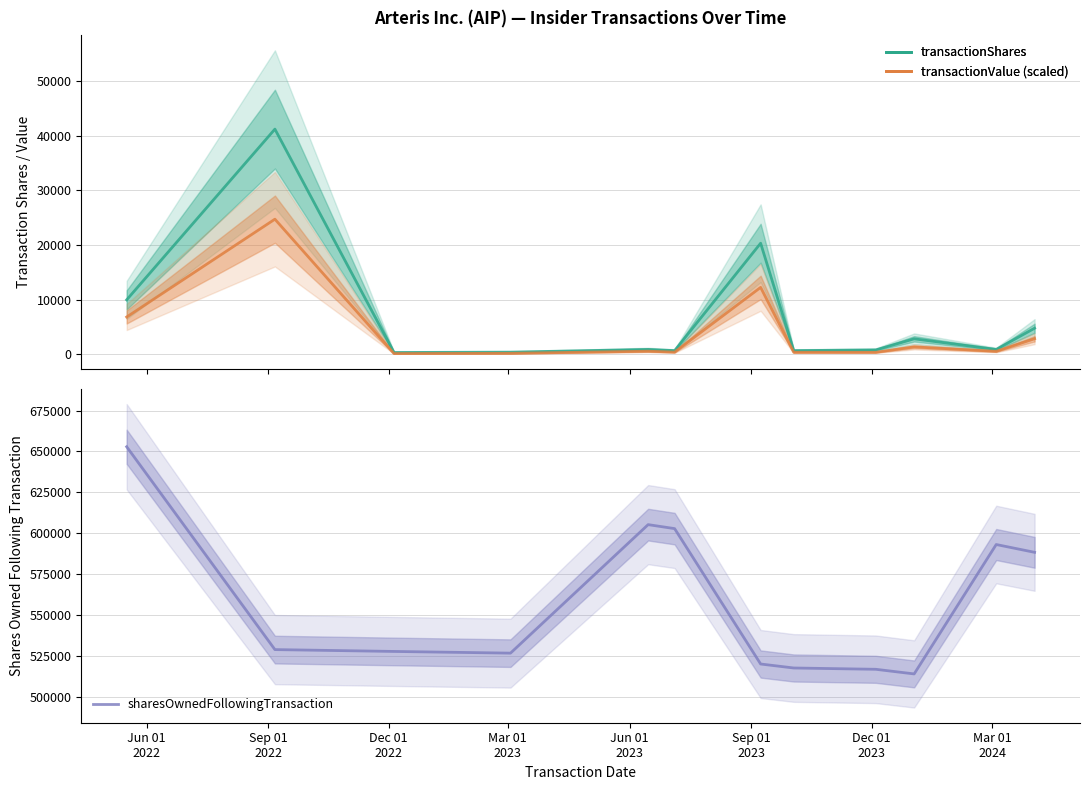

What is the value of the transactionShares point at the 5th from the left?

885.0